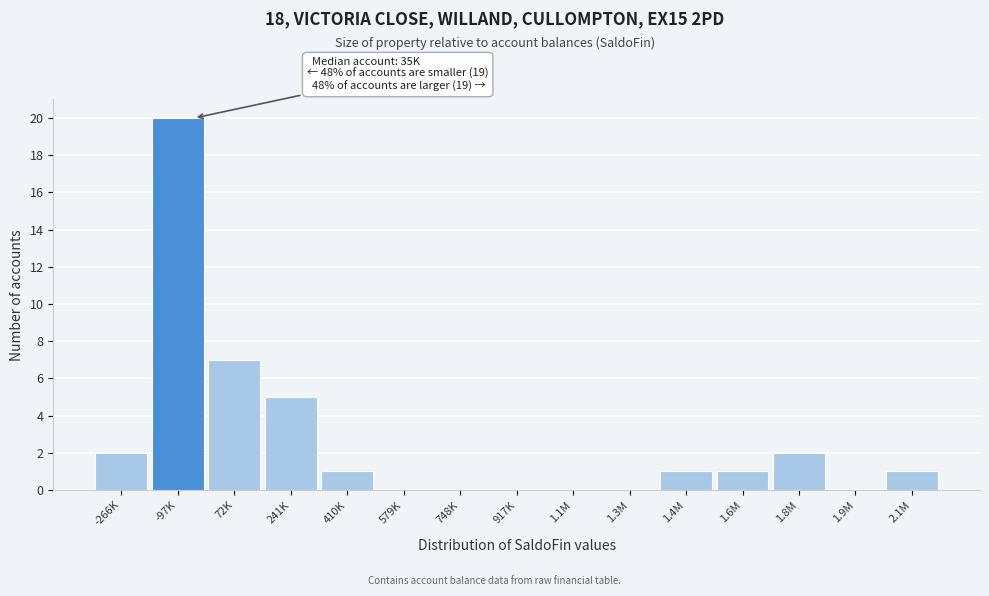

Reading right to left, transcribe all the data shown in this chart.

2.1M=1	1.9M=0	1.8M=2	1.6M=1	1.4M=1	1.3M=0	1.1M=0	917K=0	748K=0	579K=0	410K=1	241K=5	72K=7	-97K=20	-266K=2